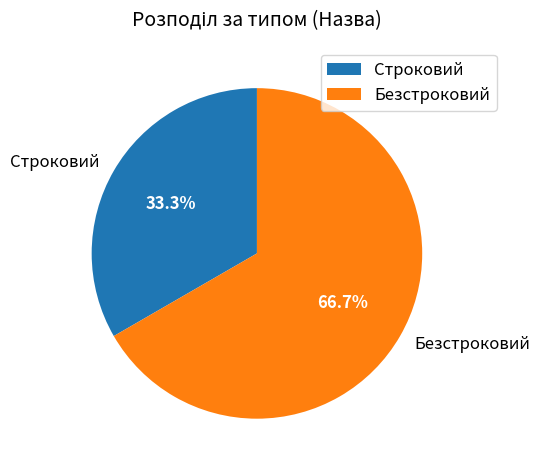

What is the ratio of the value at Безстроковий to the value at Строковий?

2.0